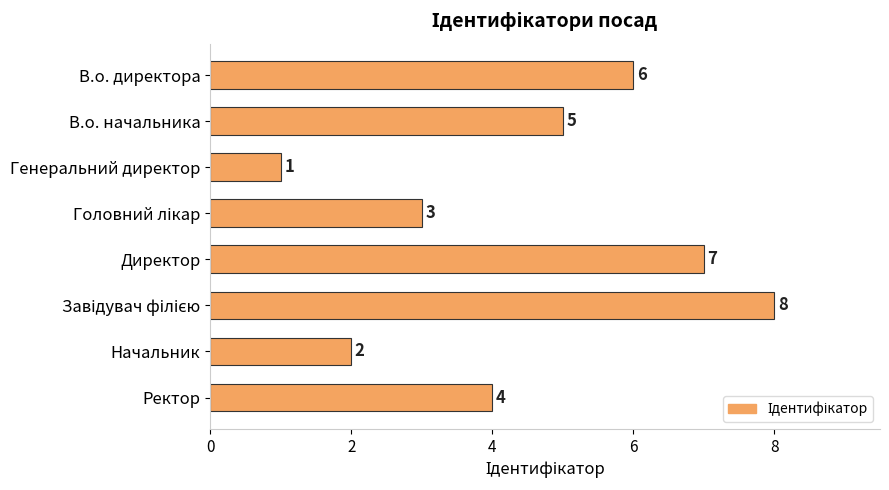

What is the difference between the maximum and minimum values?

7